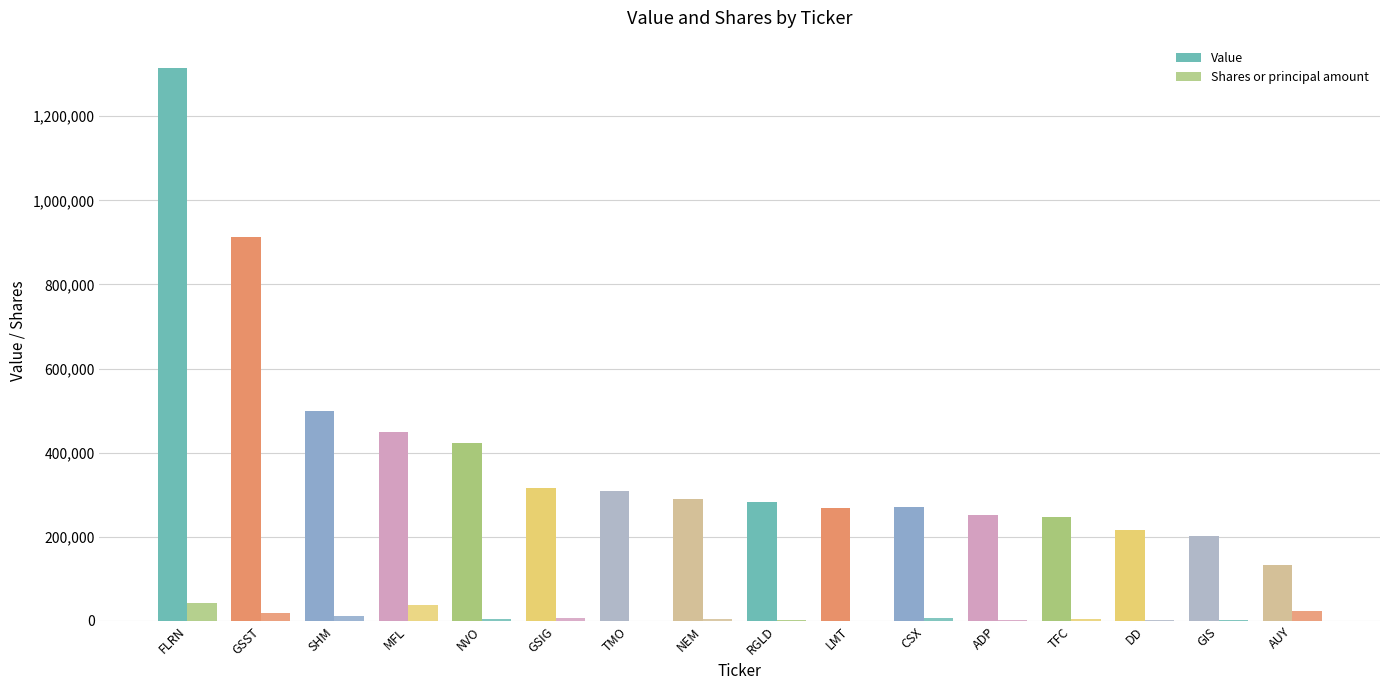

At which category does the chart reach its minimum across all series?

TMO